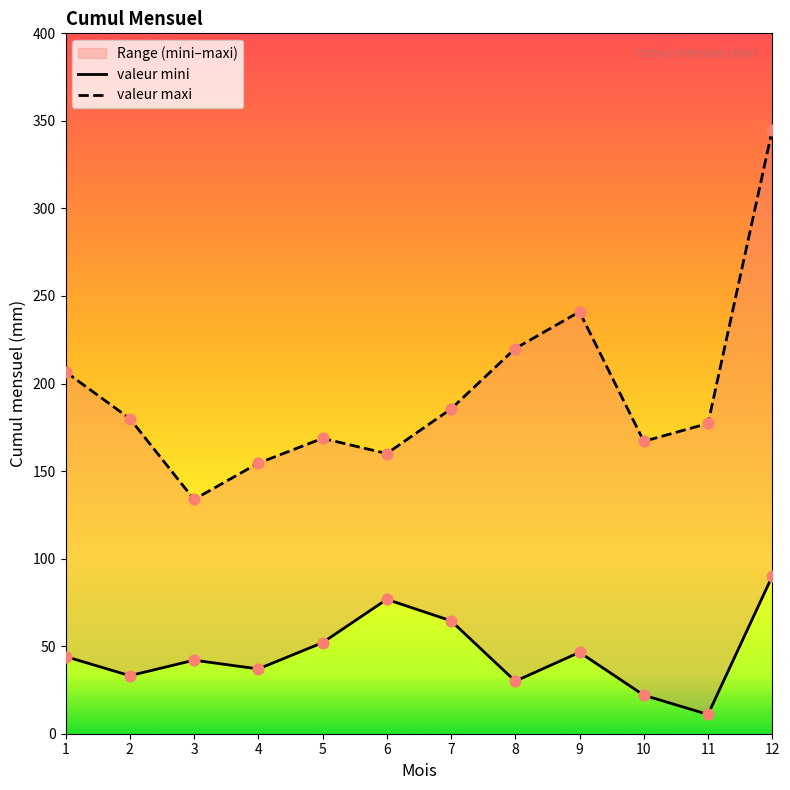

Which series contains the highest Y value?

valeur maxi